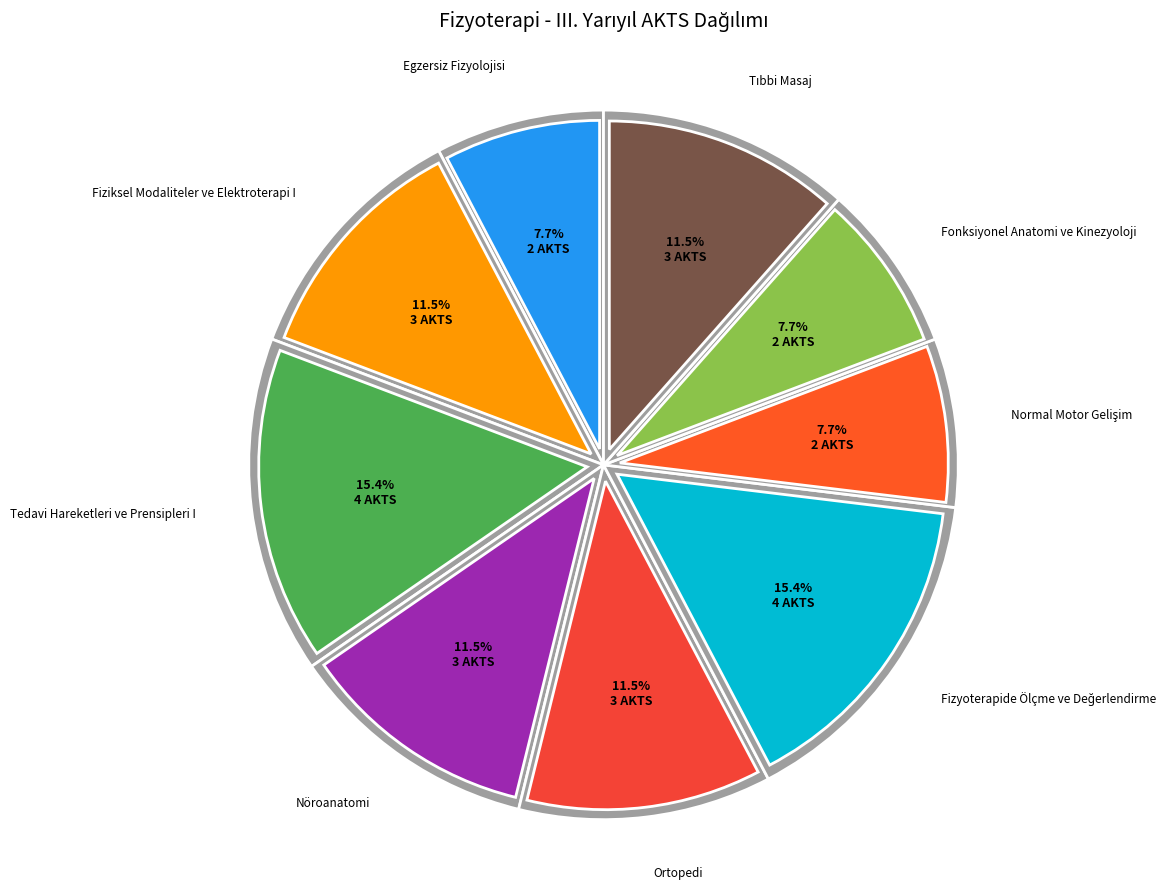

To the nearest percent, what is the average slice percentage?

11%